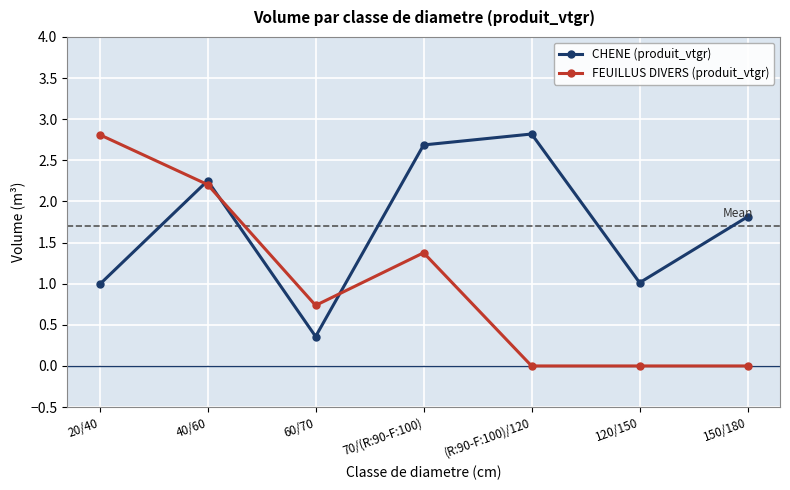

What is the sum of the CHENE (produit_vtgr) values at 150/180 and 70/(R:90-F:100)?

4.5